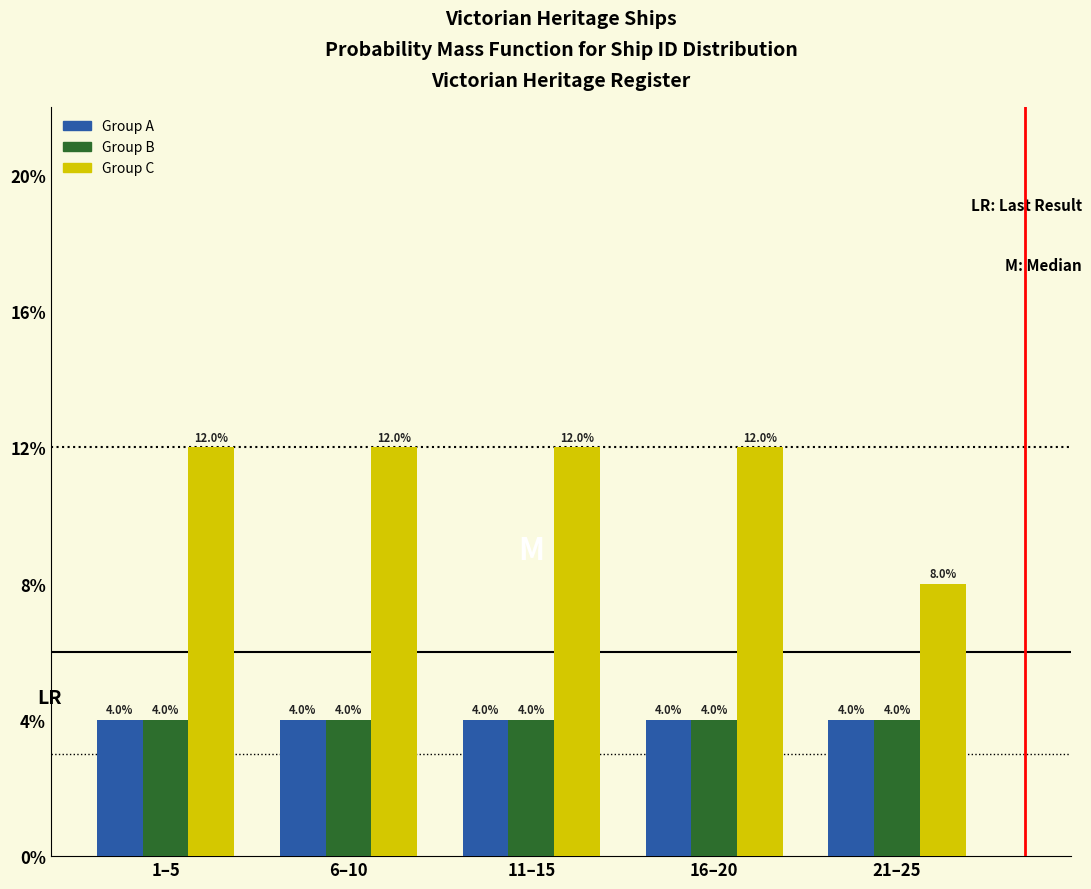

Reading left to right, list all the values displayed in this chart.

Group A: 4	4	4	4	4
Group B: 4	4	4	4	4
Group C: 12	12	12	12	8